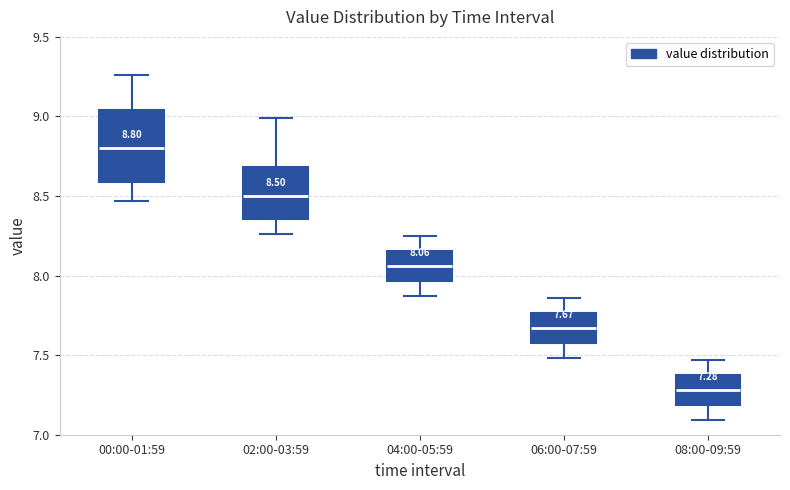

Which box's median line is the highest?

00:00-01:59